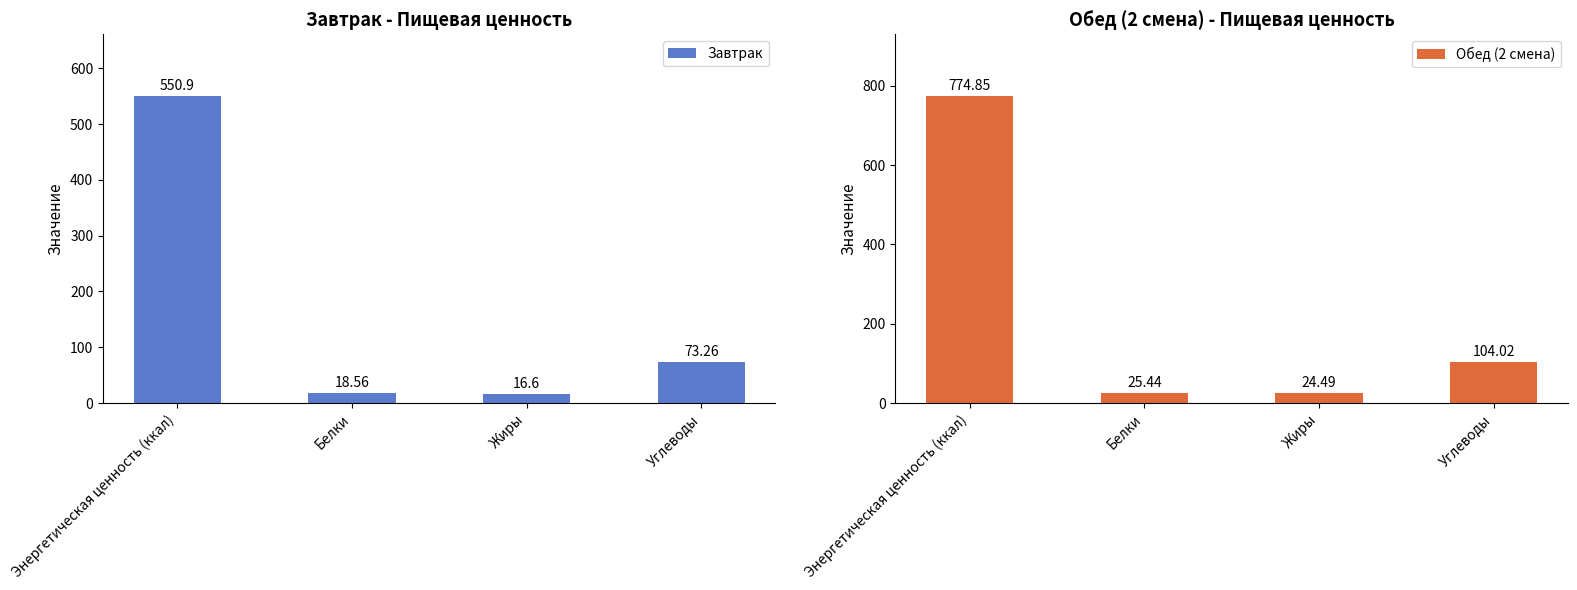

Which series has the widest spread of values?

Обед (2 смена)